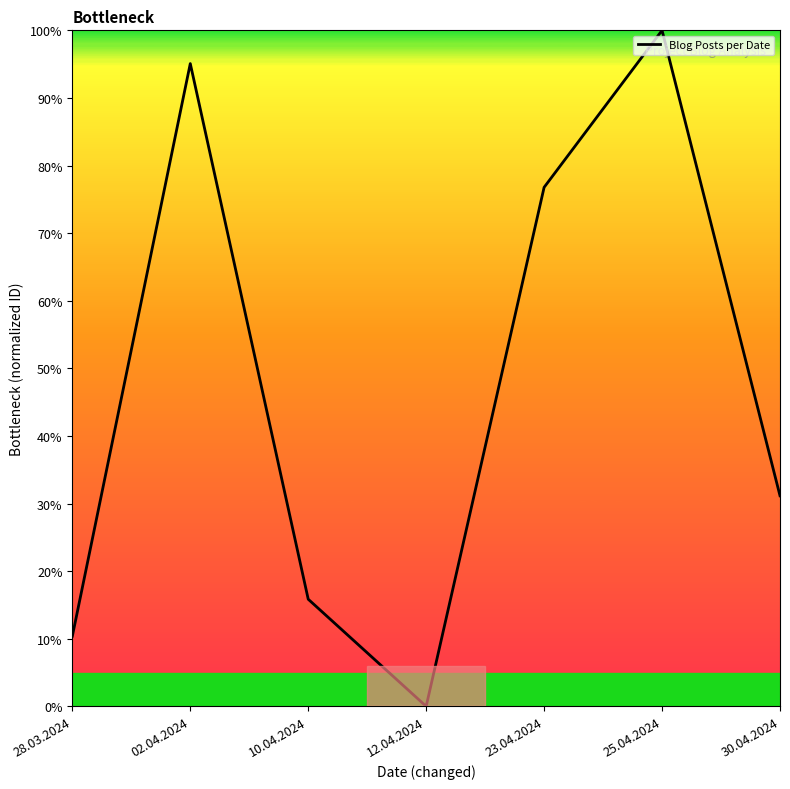

Count the number of values greater than 31.

4